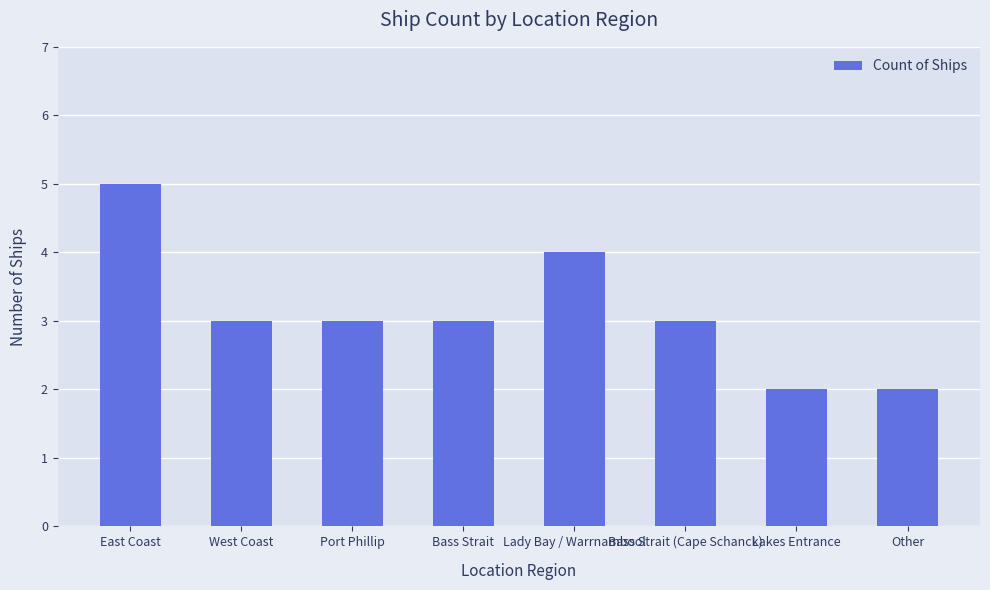

At which label does the data first exceed 3?

East Coast